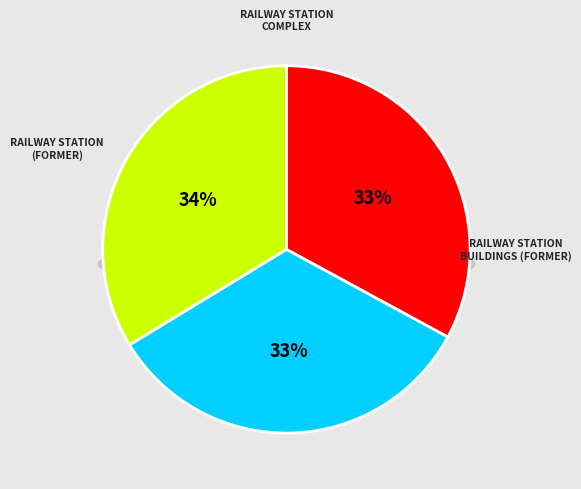

True or false: RAILWAY STATION (FORMER) accounts for 33% of the total.

True